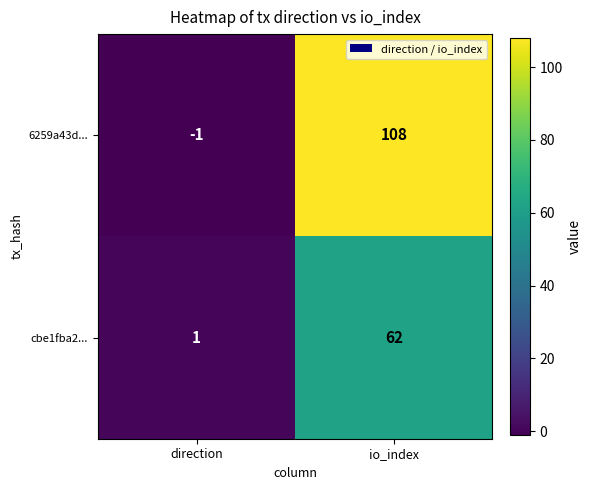

Which series has the widest spread of values?

6259a43d...